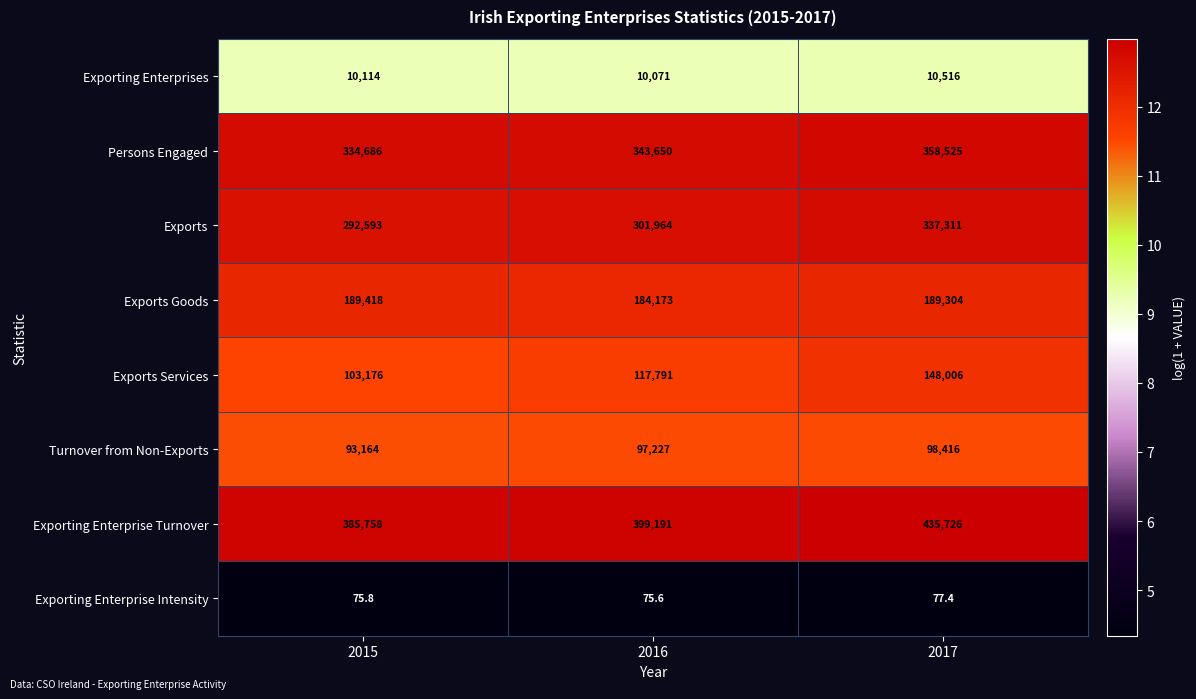

Which series changed the most between 2015 and 2017?

Exporting Enterprise Turnover